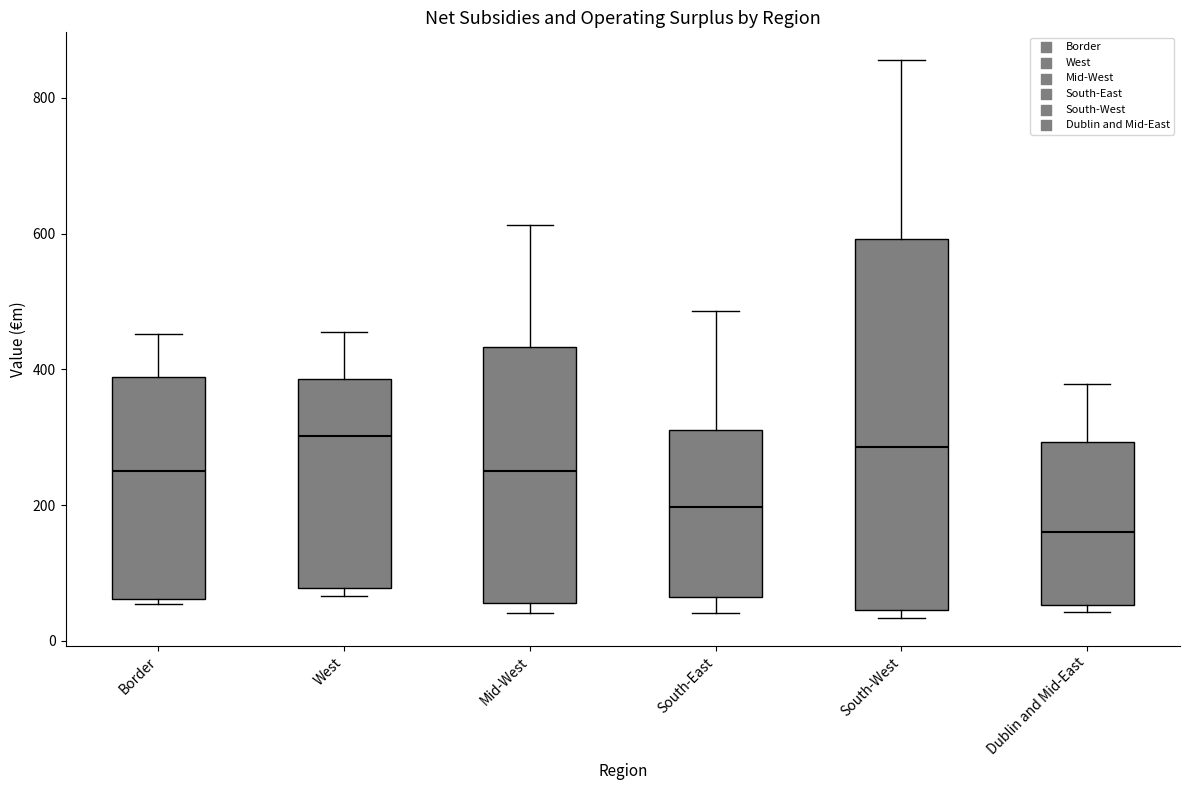

Reading left to right, read every box against the y-axis: the position of its median line, the range the box covers, and the ends of its whiskers. The values are not printed on the chart, so give them approximately, as read against the axis.

Border: median 260, box 60 to 380, whiskers 60 (just below the box's lower edge) to 460
West: median 300, box 80 to 380, whiskers 60 to 460
Mid-West: median 260, box 60 to 440, whiskers 40 to 620
South-East: median 200, box 60 to 320, whiskers 40 to 480
South-West: median 280, box 40 to 600, whiskers 40 (just below the box's lower edge) to 860
Dublin and Mid-East: median 160, box 60 to 300, whiskers 40 to 380